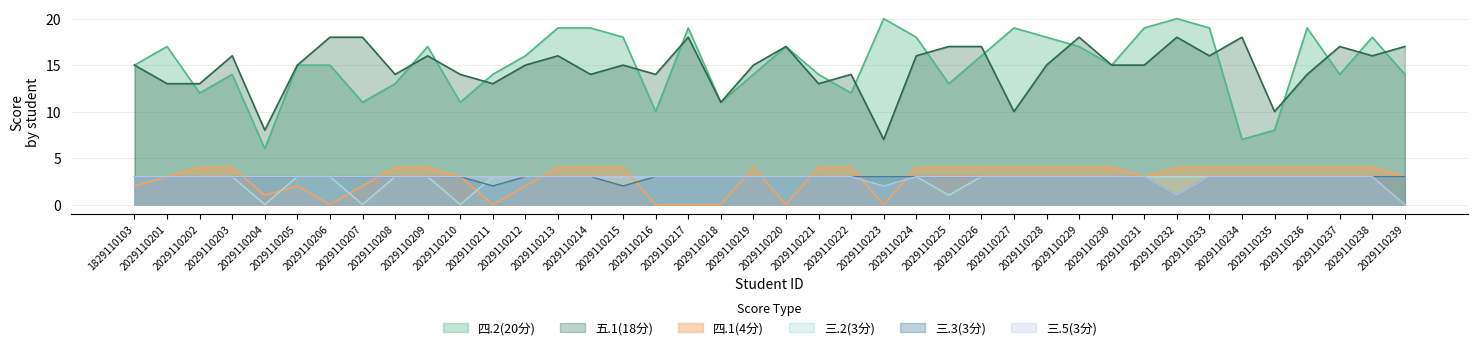

At which label is 三.5(3分) closest to 1?

2029110232